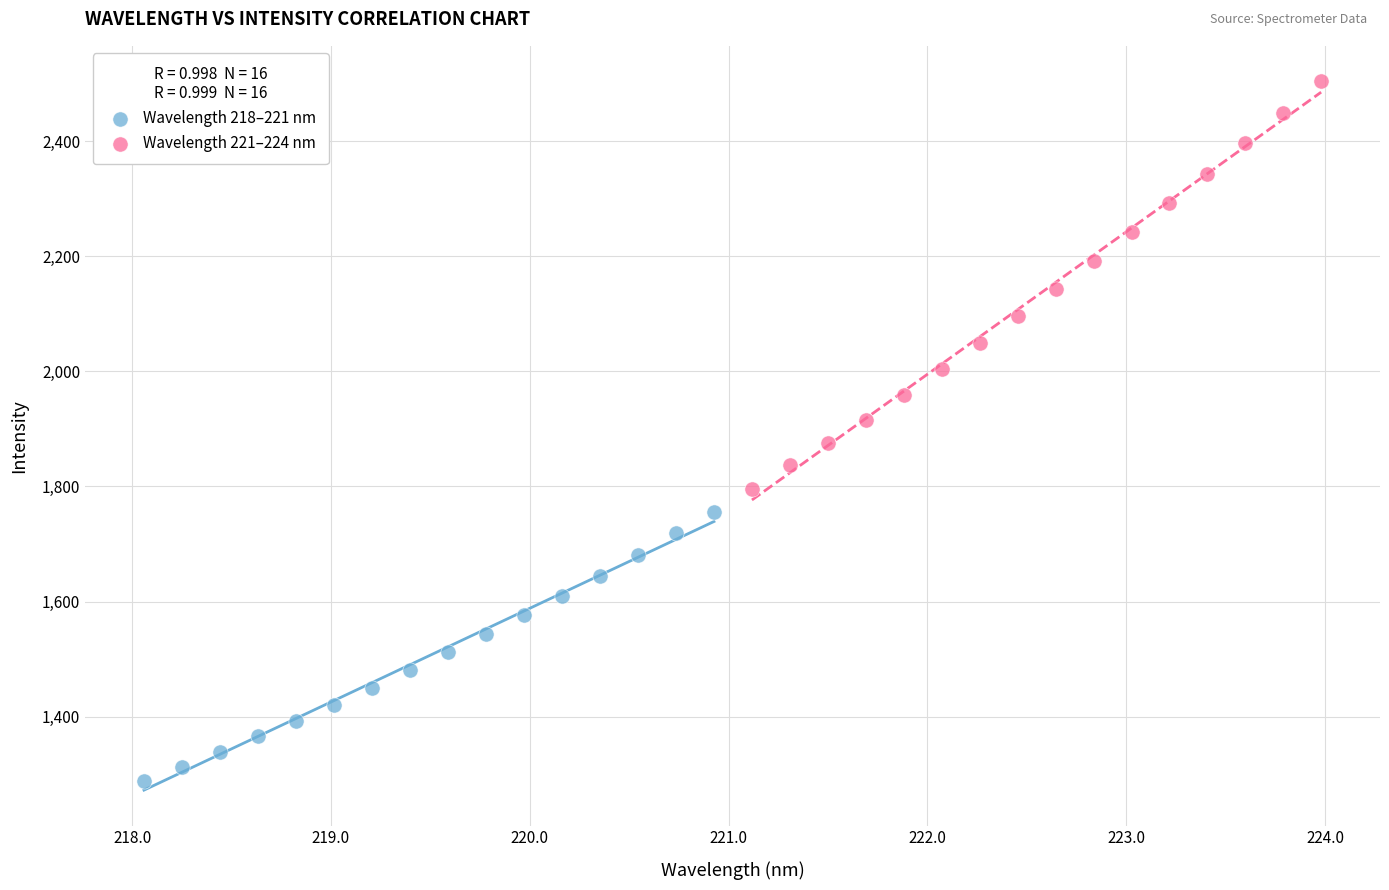

Which series contains the lowest Y value?

Wavelength 218–221 nm